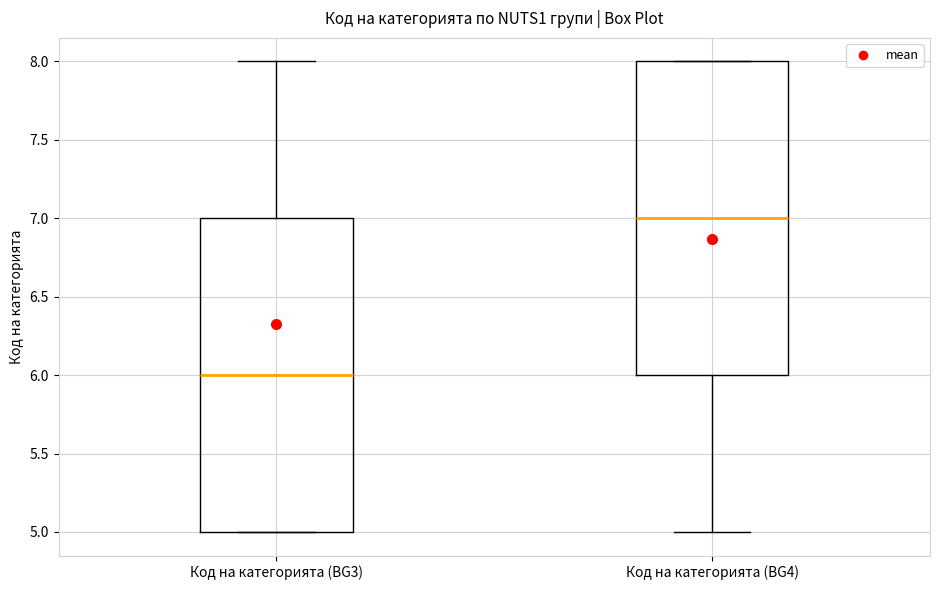

Reading left to right, transcribe this box plot: for each box, give where its median line is, the range the box spans, and where its two whiskers end, as read against the y-axis. The values are not printed on the chart, so give them approximately, as read against the axis.

Код на категорията (BG3): median 6, box 5 to 7, whiskers 5 to 8
Код на категорията (BG4): median 7, box 6 to 8, whiskers 5 to 8